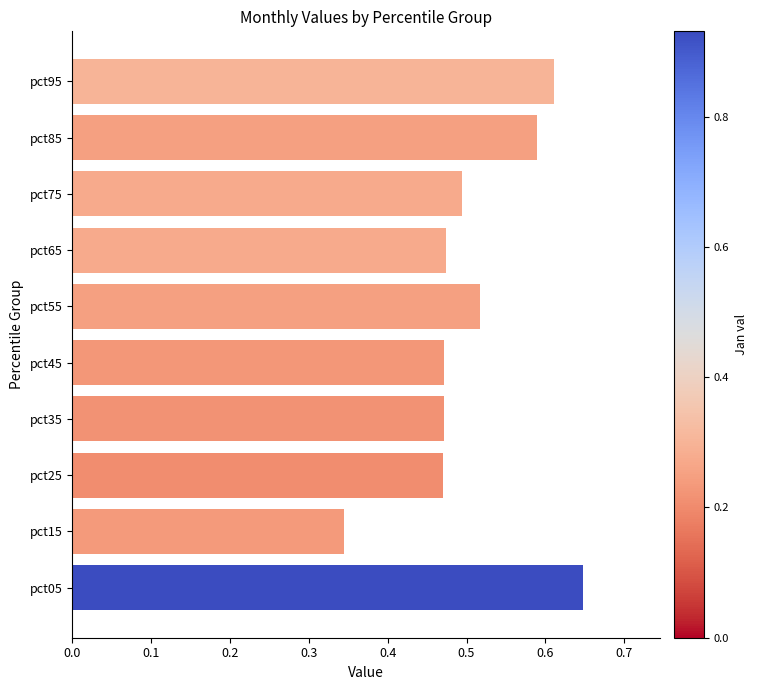

Which category has the highest value across all series?

pct05